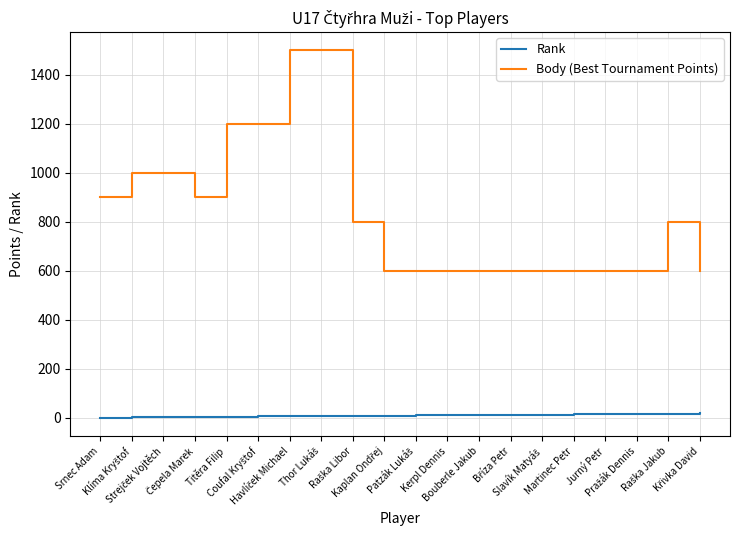

What is the highest value of the Body (Best Tournament Points) series?

1500